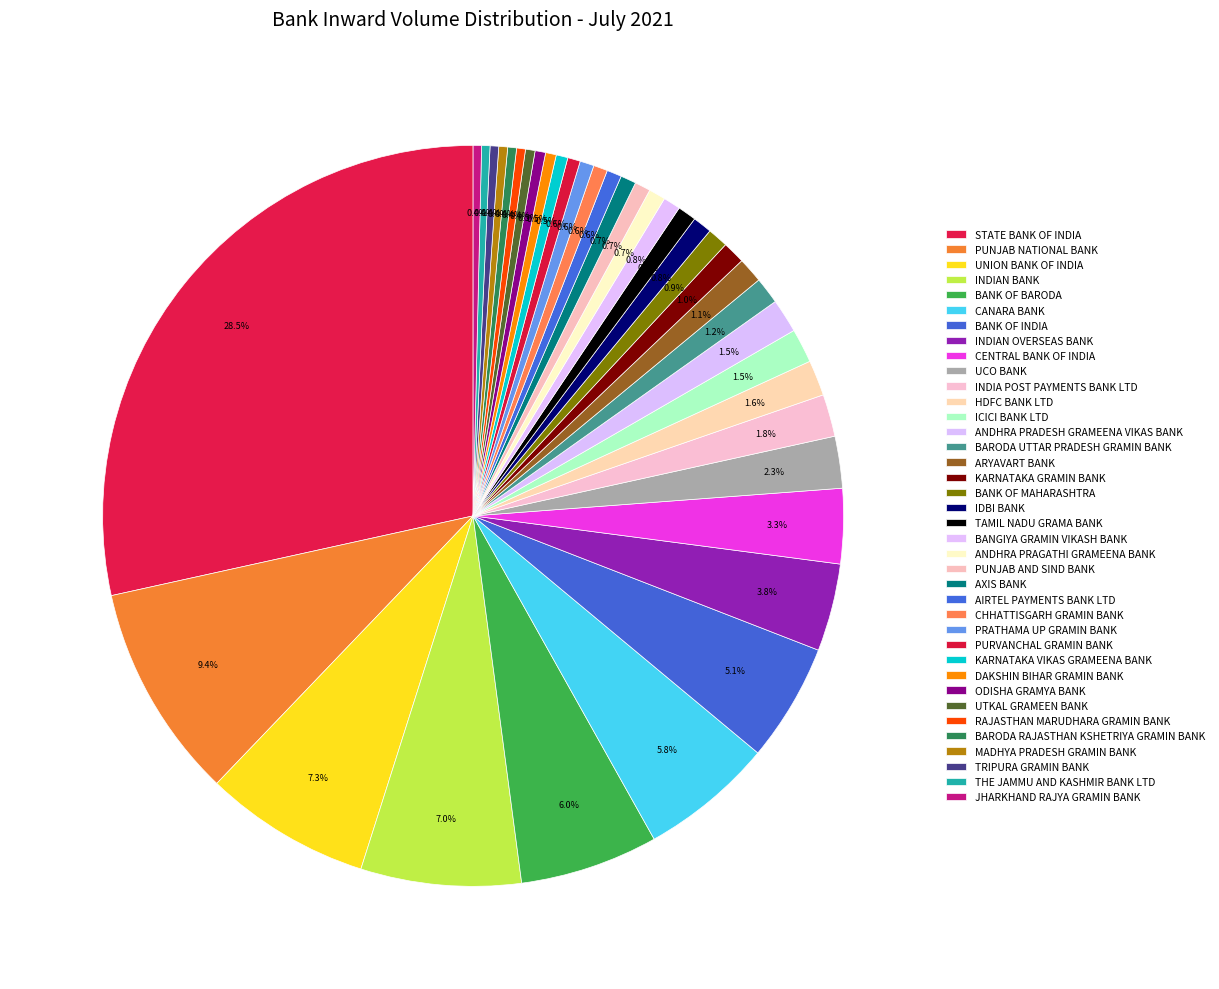

The PUNJAB AND SIND BANK slice represents 14% of the pie. True or false?

False